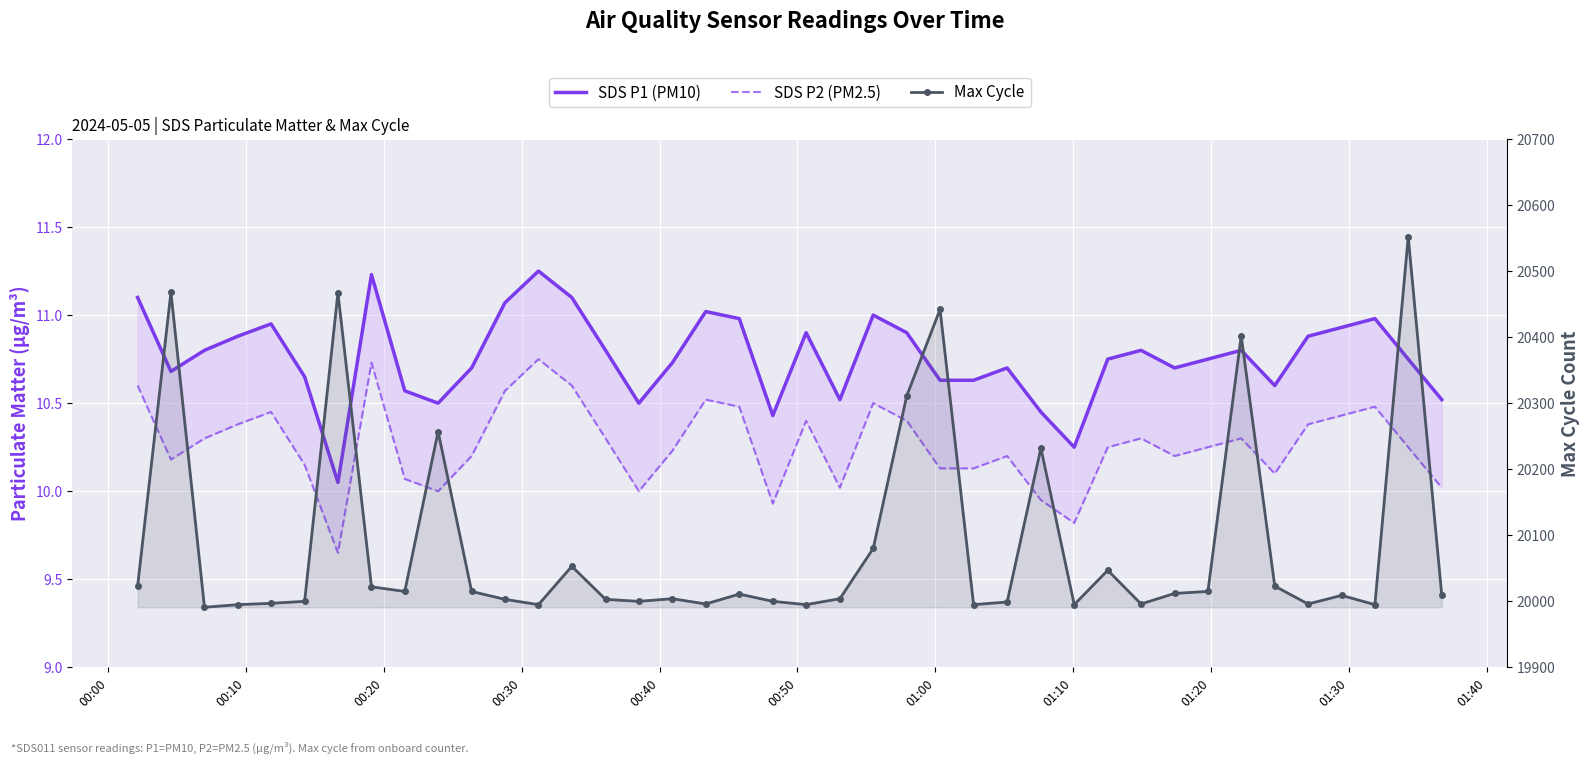

Reading right to left, list all the values displayed in this chart.

SDS P1 (PM10): 10.5	10.8	11.0	10.9	10.9	10.6	10.8	10.8	10.7	10.8	10.8	10.2	10.4	10.7	10.6	10.6	10.9	11.0	10.5	10.9	10.4	11.0	11.0	10.7	10.5	10.8	11.1	11.2	11.1	10.7	10.5	10.6	11.2	10.1	10.7	10.9	10.9	10.8	10.7	11.1
SDS P2 (PM2.5): 10.0	10.2	10.5	10.4	10.4	10.1	10.3	10.2	10.2	10.3	10.2	9.8	9.9	10.2	10.1	10.1	10.4	10.5	10.0	10.4	9.9	10.5	10.5	10.2	10.0	10.3	10.6	10.8	10.6	10.2	10.0	10.1	10.7	9.7	10.2	10.4	10.4	10.3	10.2	10.6
Max Cycle: 20009.0	20552.0	19995.0	20009.0	19996.0	20023.0	20402.0	20015.0	20012.0	19996.0	20047.0	19995.0	20232.0	19999.0	19995.0	20442.0	20311.0	20080.0	20004.0	19995.0	20000.0	20011.0	19996.0	20004.0	20000.0	20003.0	20053.0	19995.0	20003.0	20015.0	20257.0	20015.0	20022.0	20467.0	20000.0	19997.0	19995.0	19991.0	20468.0	20023.0